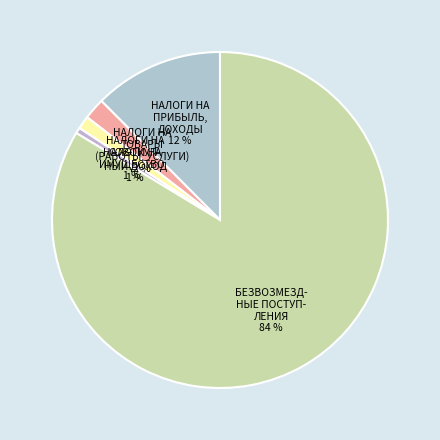

Is there a majority slice in this chart?

Yes